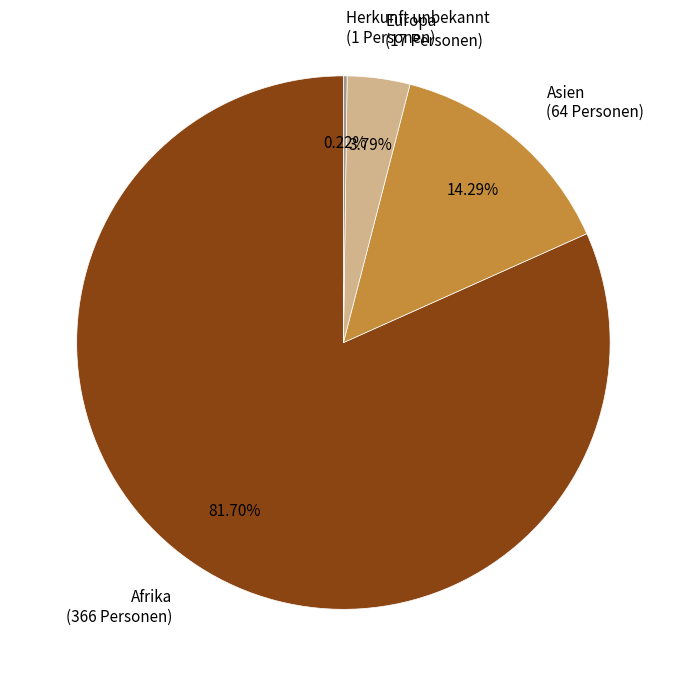

Does any single category account for the majority?

Yes